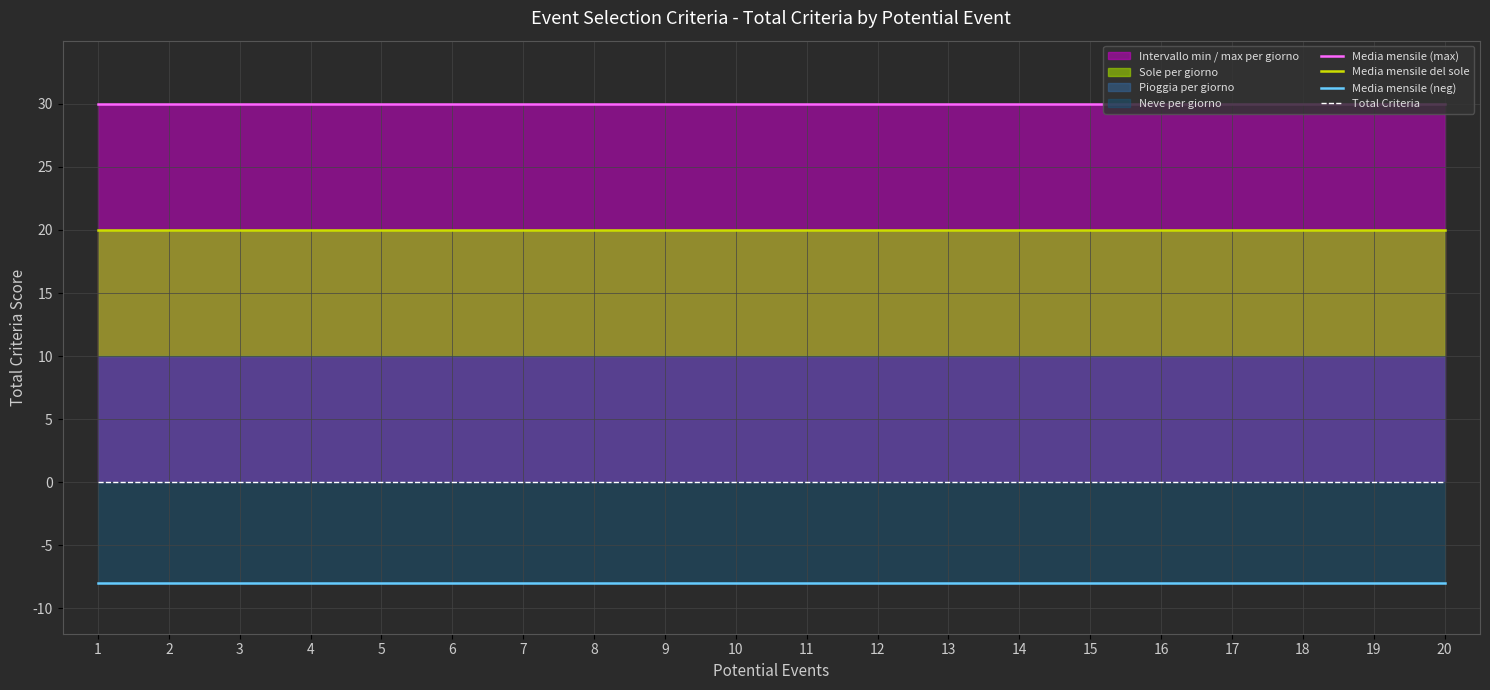

What is the difference between the highest and lowest values at 12?

38